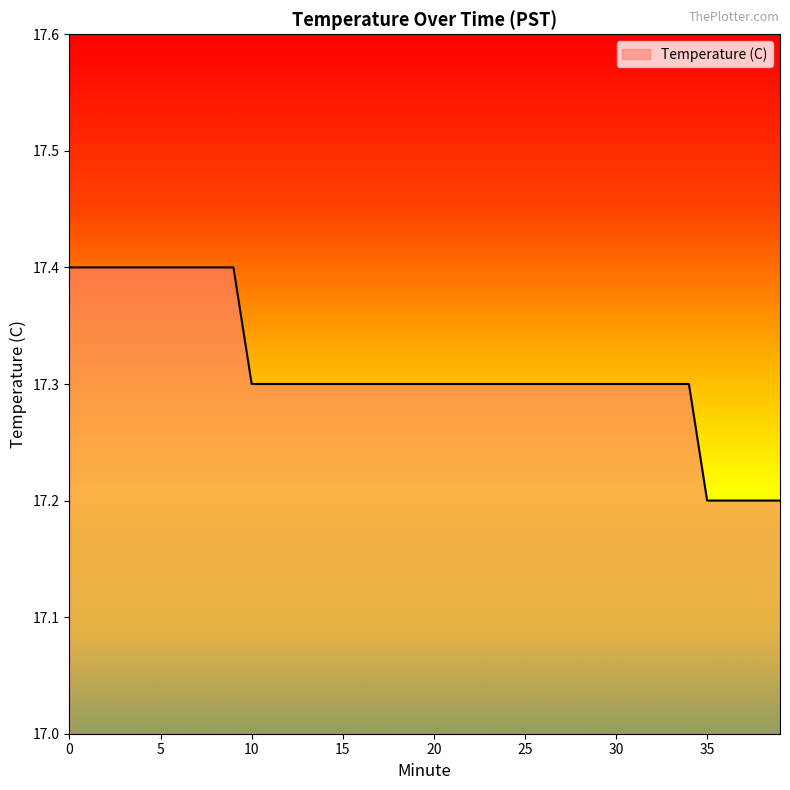

What is the maximum value shown in the chart?

17.4